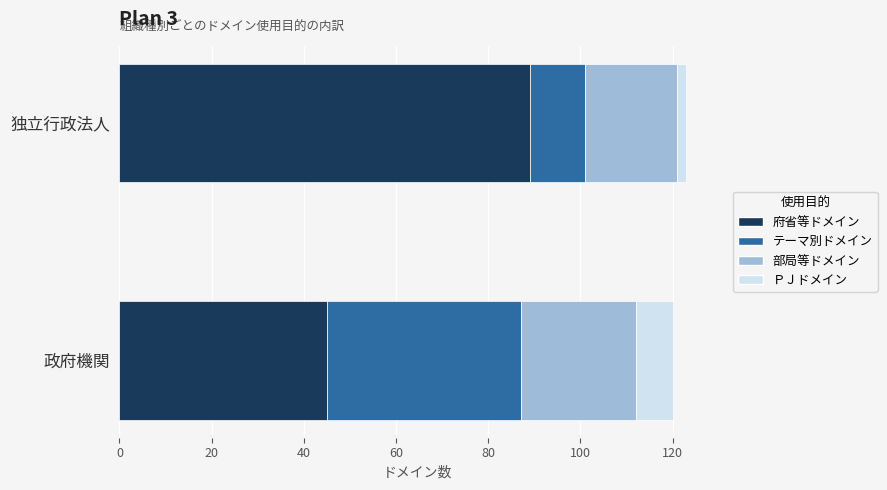

At which label does 府省等ドメイン reach its minimum?

政府機関